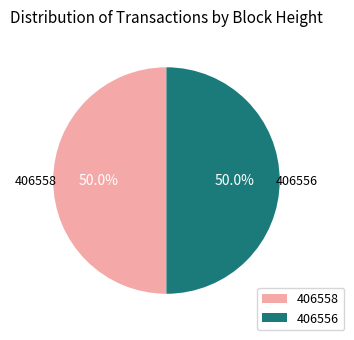

Approximately how many times larger is the value at 406558 compared to 406556?

1.0